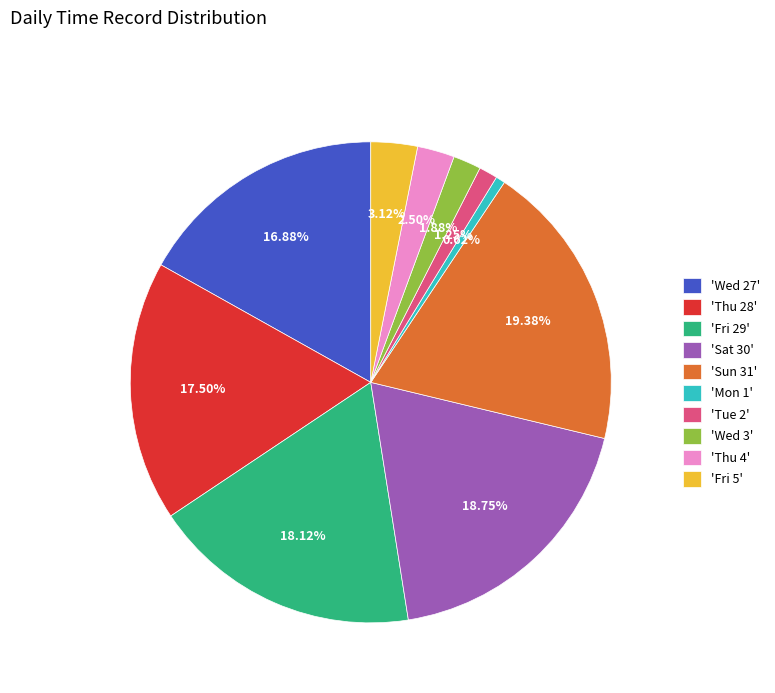

Which slice is the smallest?

'Mon 1'